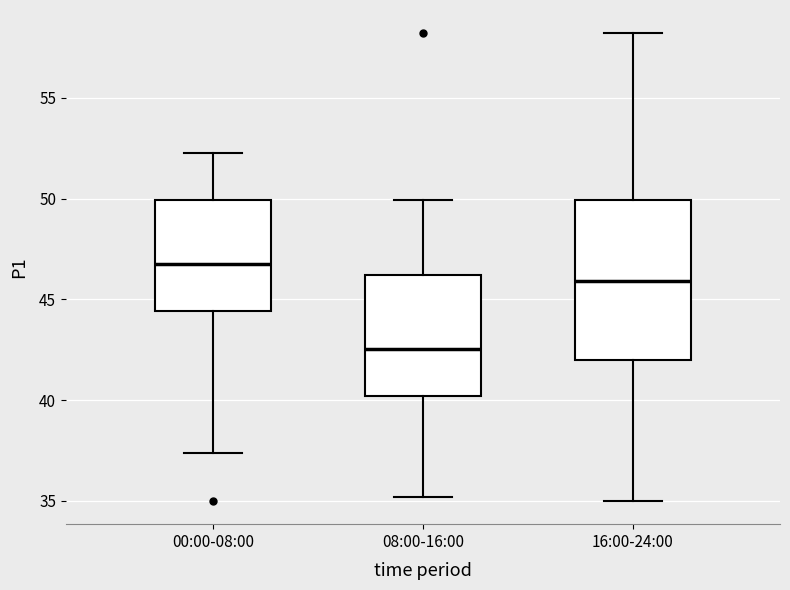

Reading left to right, transcribe this box plot: for each box, give where its median line is, the range the box spans, and where its two whiskers end, as read against the y-axis. The values are not printed on the chart, so give them approximately, as read against the axis.

00:00-08:00: median 47.0, box 44.5 to 50.0, whiskers 37.5 to 52.5
08:00-16:00: median 42.5, box 40.0 to 46.0, whiskers 35.0 to 50.0
16:00-24:00: median 46.0, box 42.0 to 50.0, whiskers 35.0 to 58.0